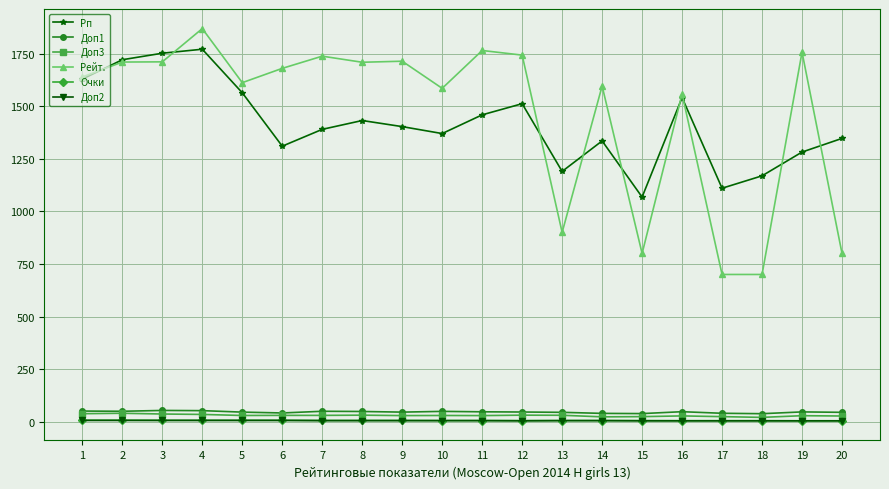

Between 11 and 19, which series saw the biggest shift?

Рп